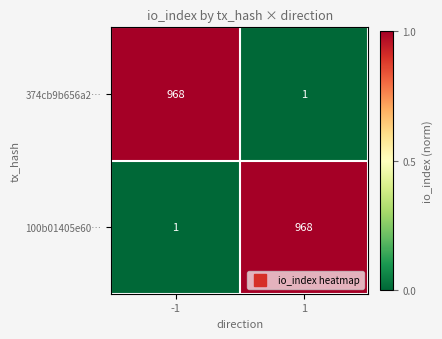

True or false: 100b01405e60… has a value of 580 at 1.

False